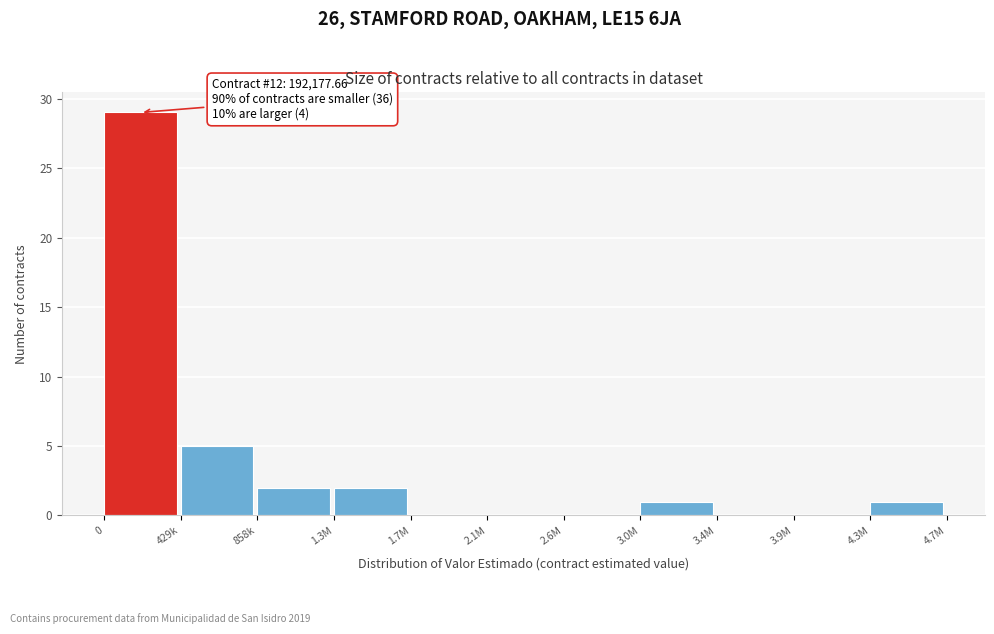

Reading right to left, what are all the values shown in this chart?

4.3M=1	3.9M=0	3.4M=0	3.0M=1	2.6M=0	2.1M=0	1.7M=0	1.3M=2	858k=2	429k=5	0=29